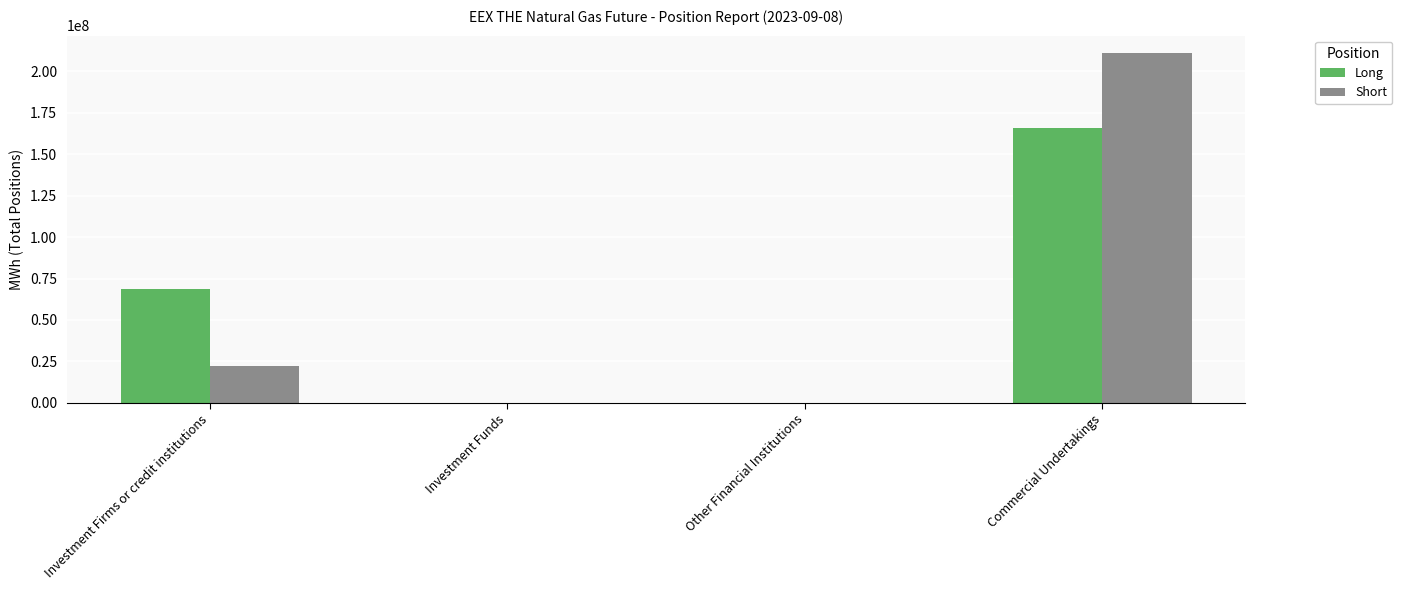

What is the sum of the Long values at Investment Firms or credit institutions and Investment Funds?

68394740